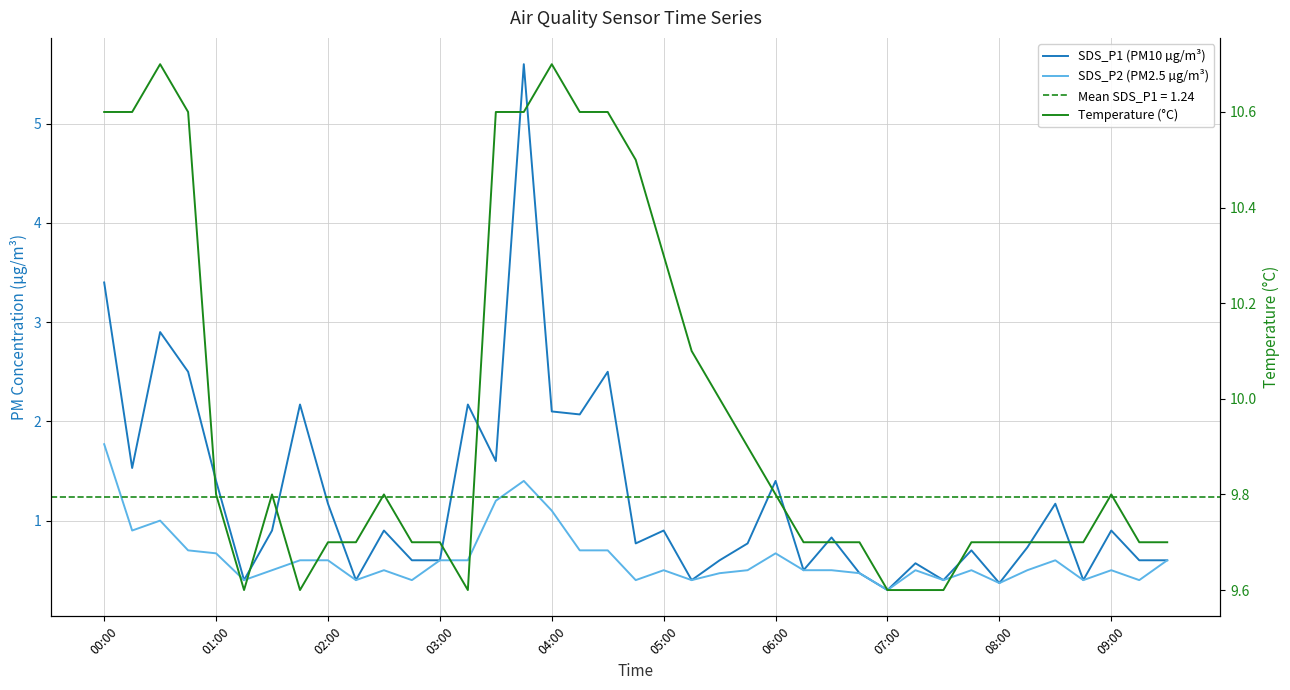

What is the total value across all series at 29?

10.7